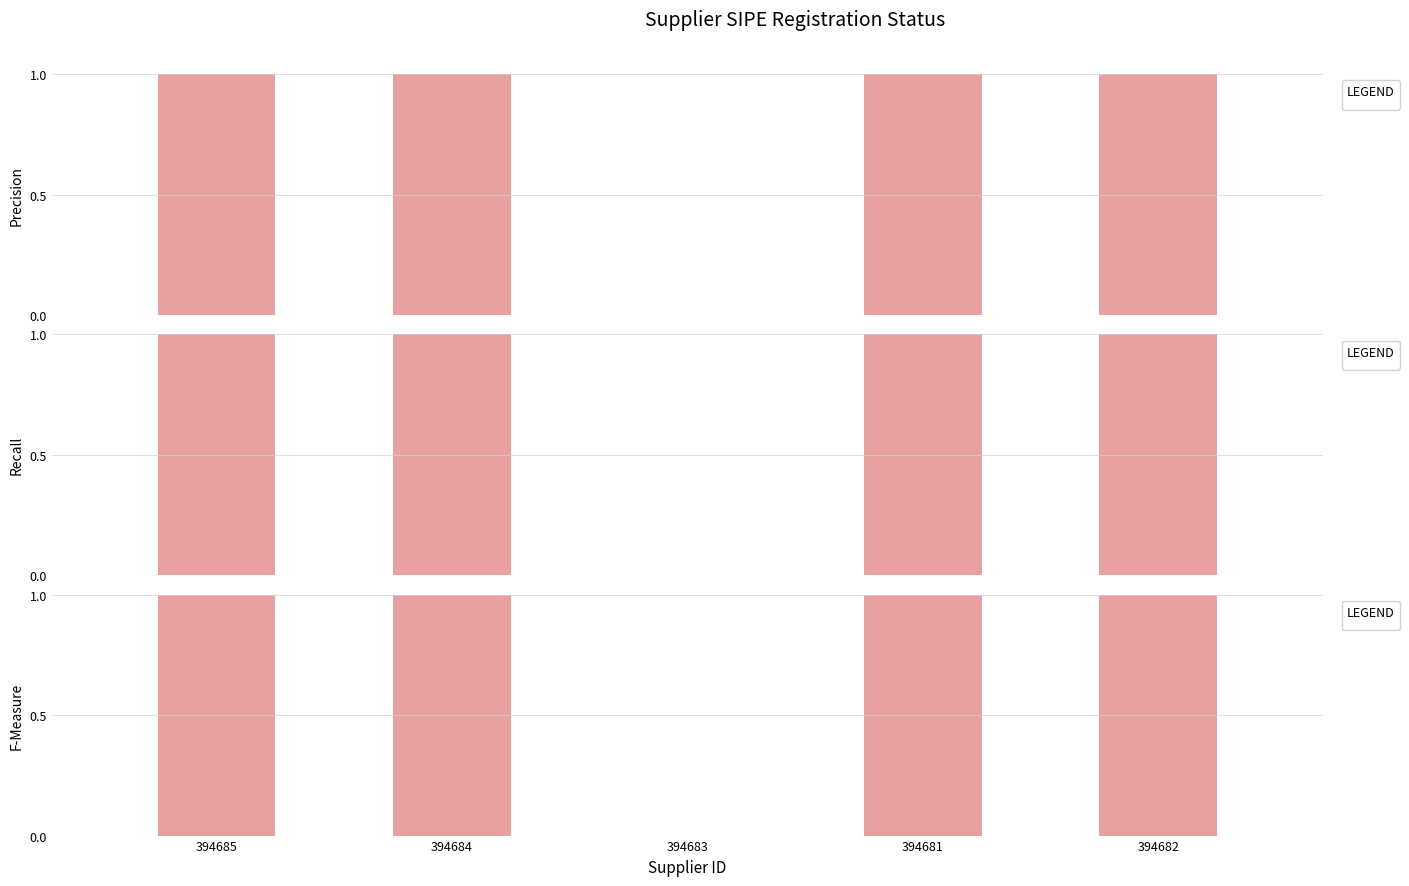

What is the label of the 3rd bar from the right?

394683